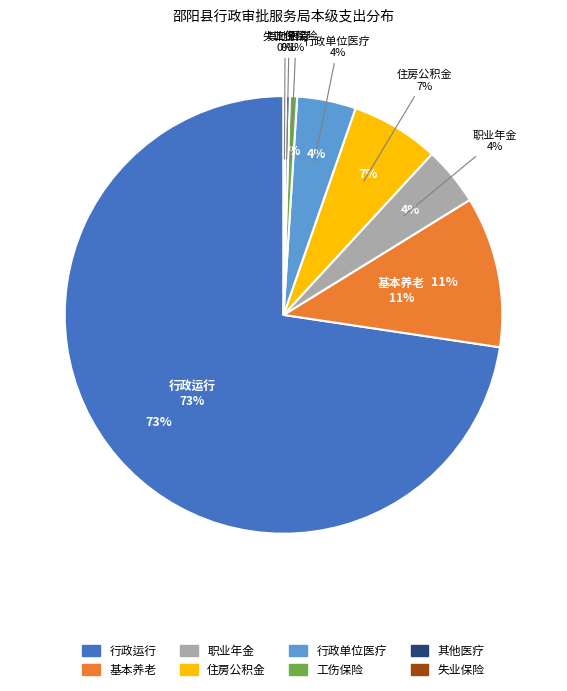

Is it true that 住房公积金 is 1% of the pie?

False